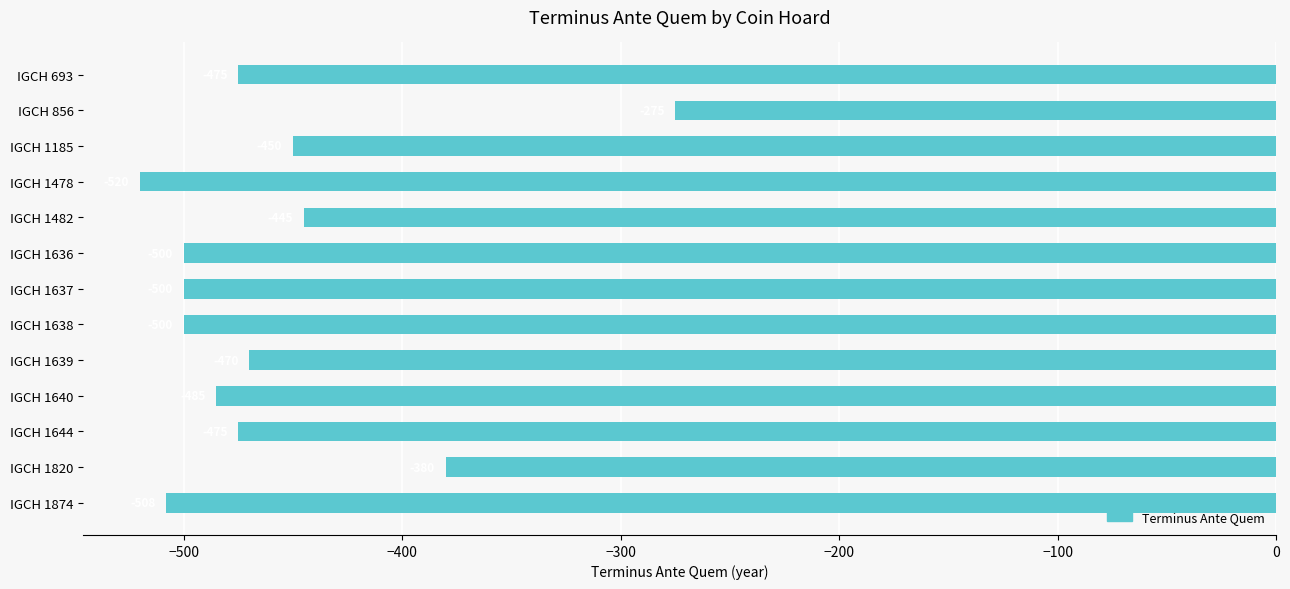

What is the value of the 10th bar from the top?

-485